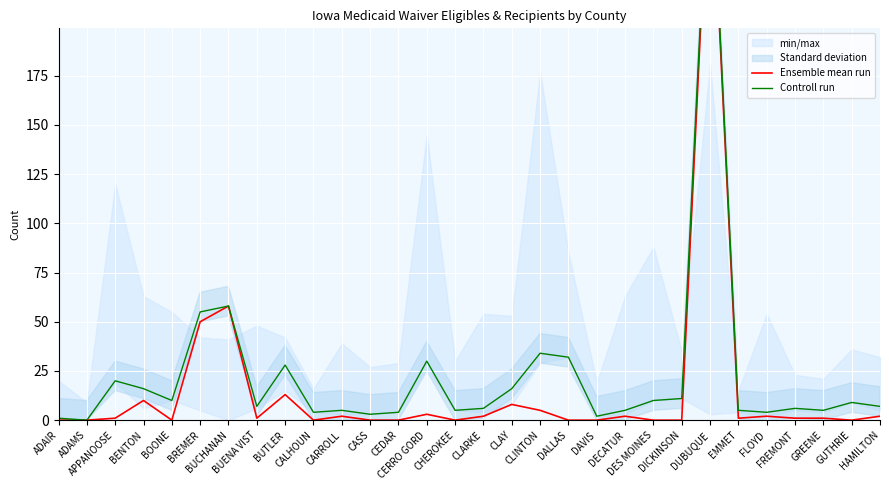

Which series has the widest spread of values?

Controll run